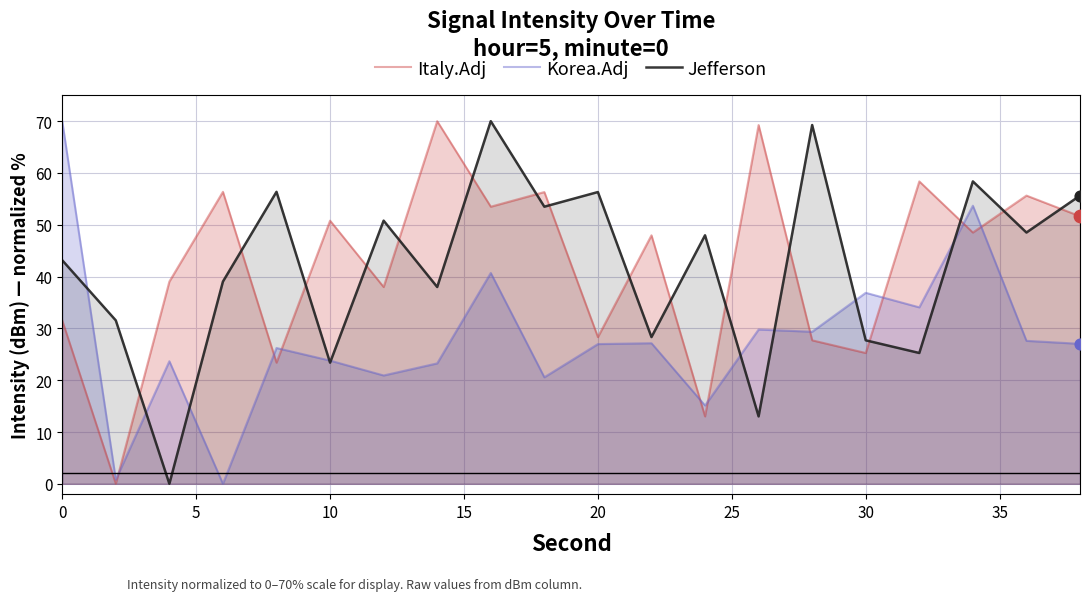

Which series has the widest spread of Y values?

Italy.Adj